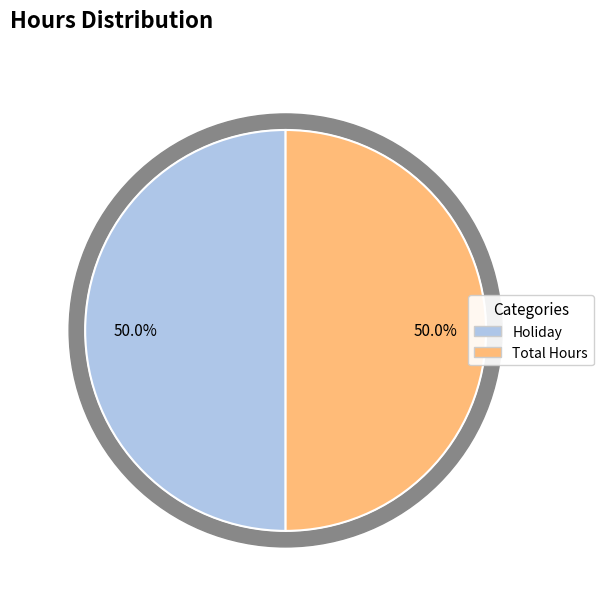

To the nearest percent, what portion does Total Hours represent?

50%